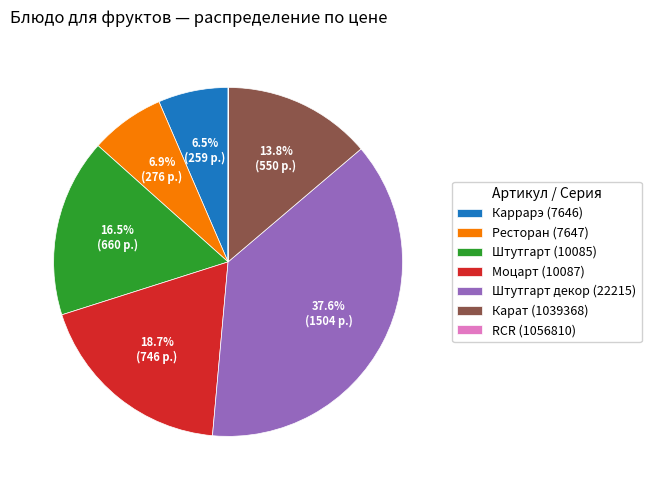

Between Карат (1039368) and Моцарт (10087), which is larger?

Моцарт (10087)